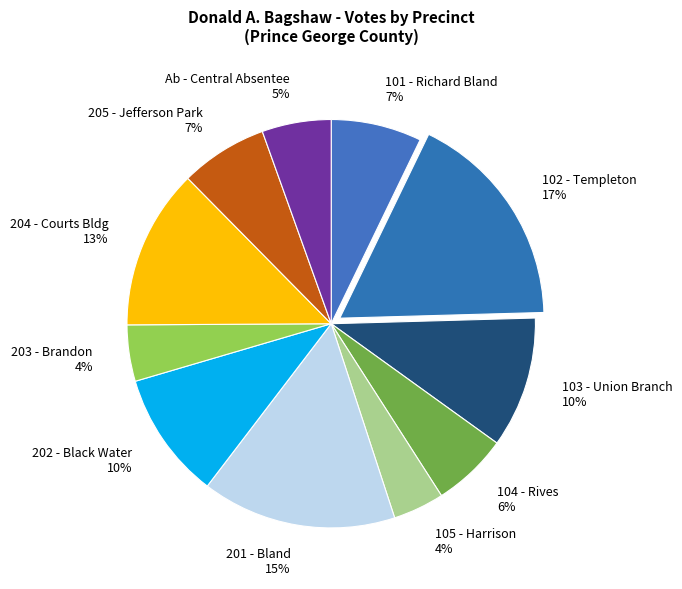

What percentage is the 205 - Jefferson Park slice, to the nearest percent?

7%